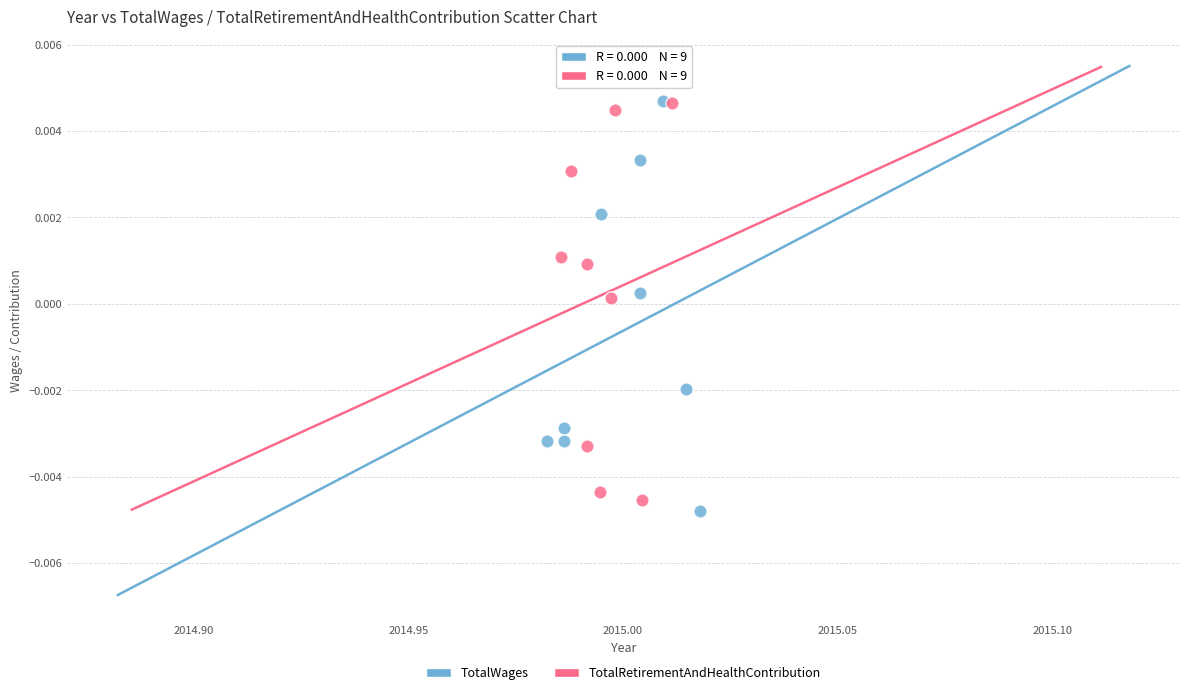

Which series has the widest spread of Y values?

TotalWages